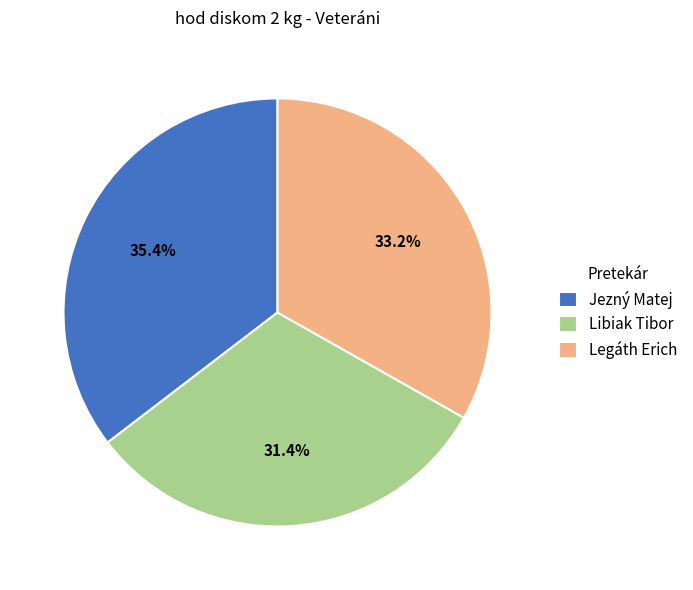

What percentage do Legáth Erich and Jezný Matej together represent?

68.6%